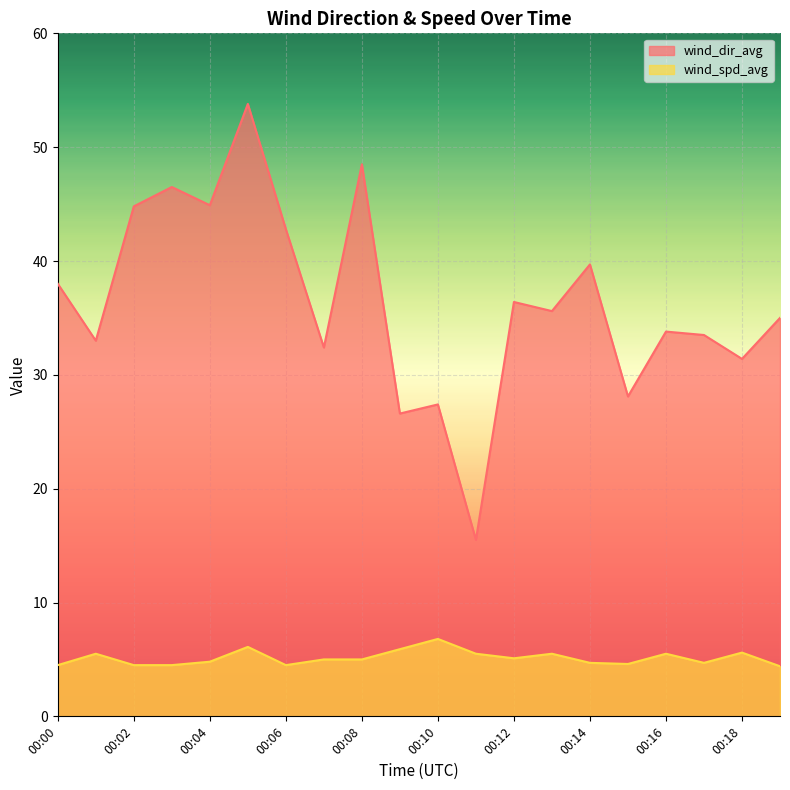

What are all the series names shown in the legend?

wind_dir_avg, wind_spd_avg